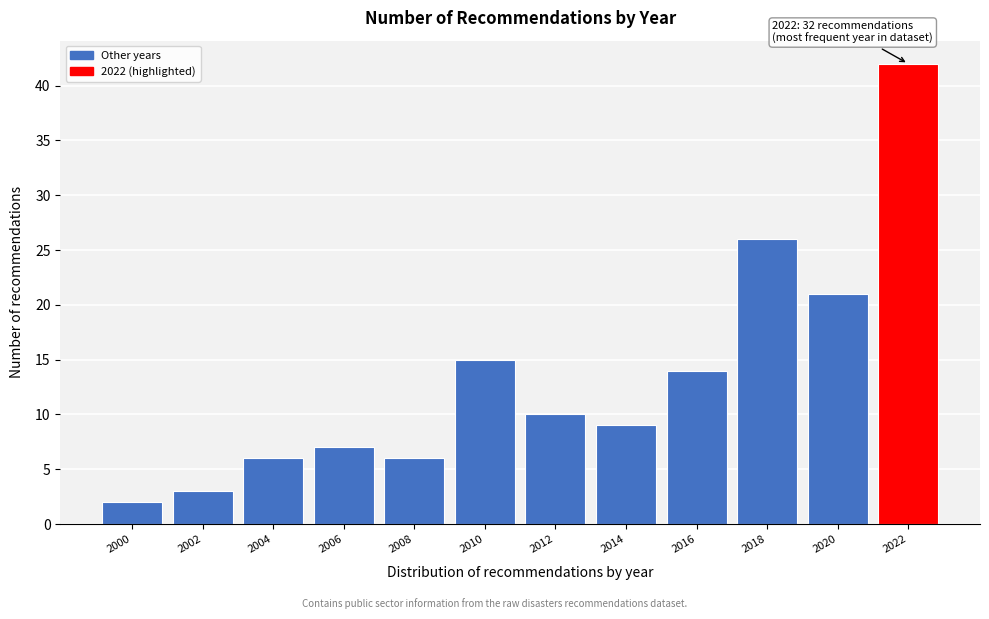

Reading left to right, transcribe all the data shown in this chart.

2	3	6	7	6	15	10	9	14	26	21	42